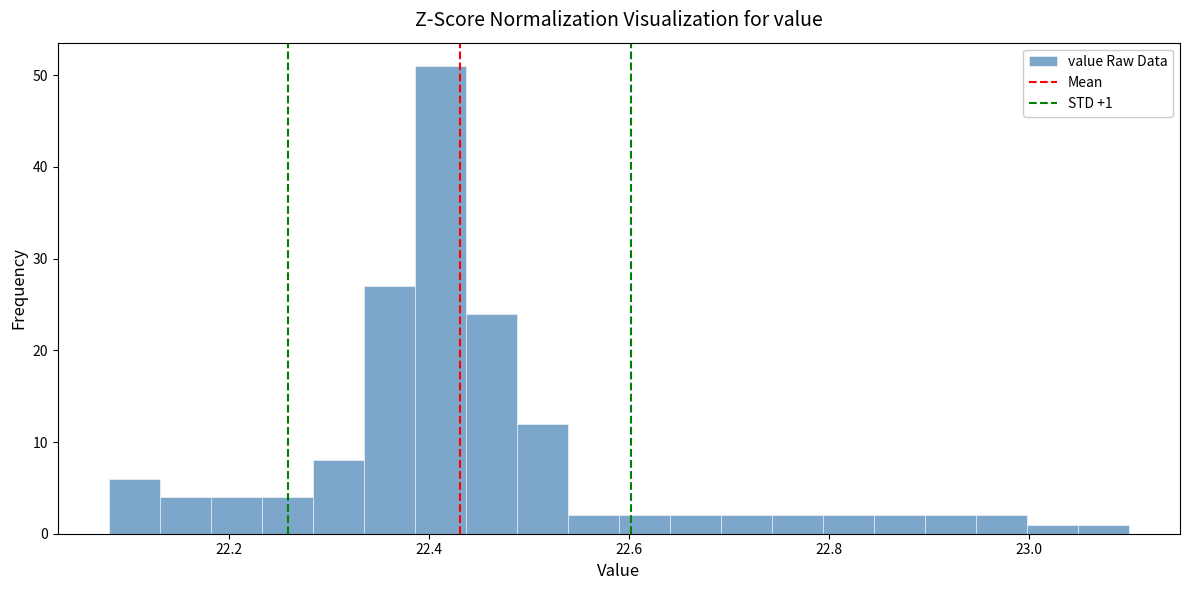

Read against the x-axis, roughly where is the centre of the tallest bar?

22.42